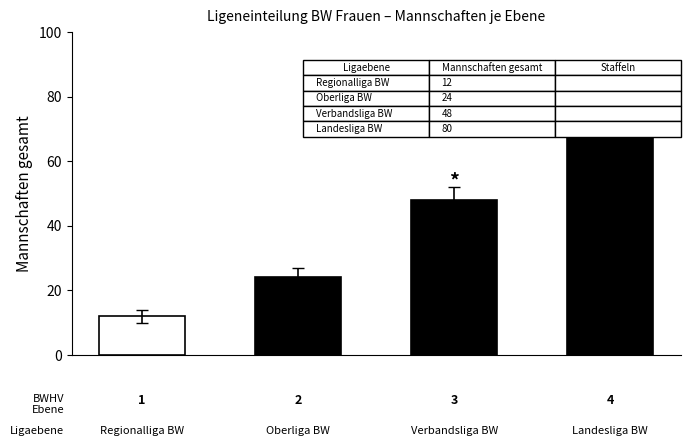

Does the chart contain any negative values?

No